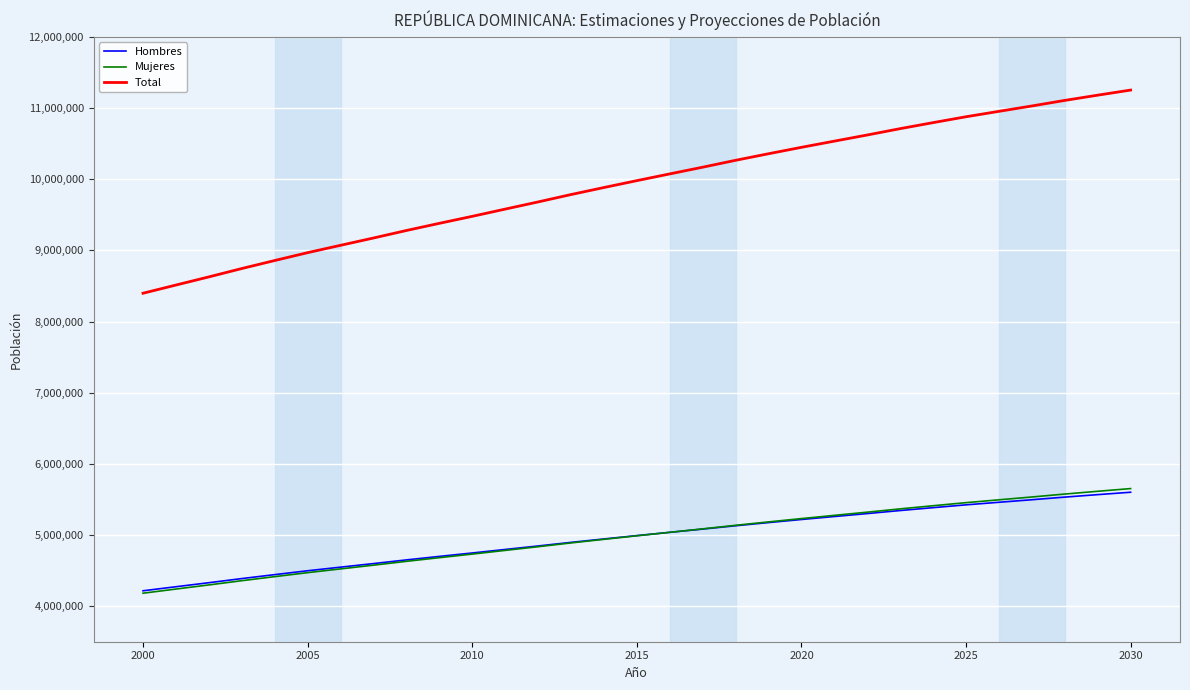

True or false: Hombres and Total intersect in this chart.

False